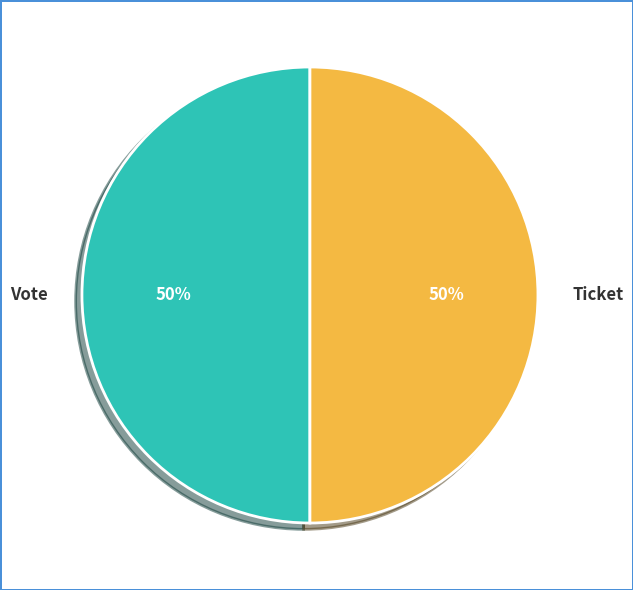

Combined, do Vote and Ticket account for over 50%?

Yes